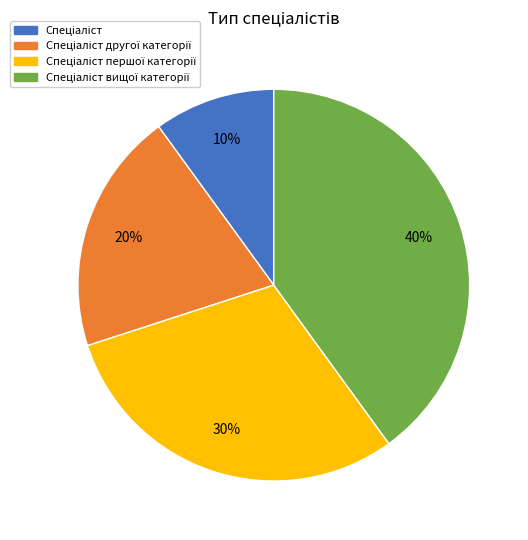

How many segments does this pie chart have?

4